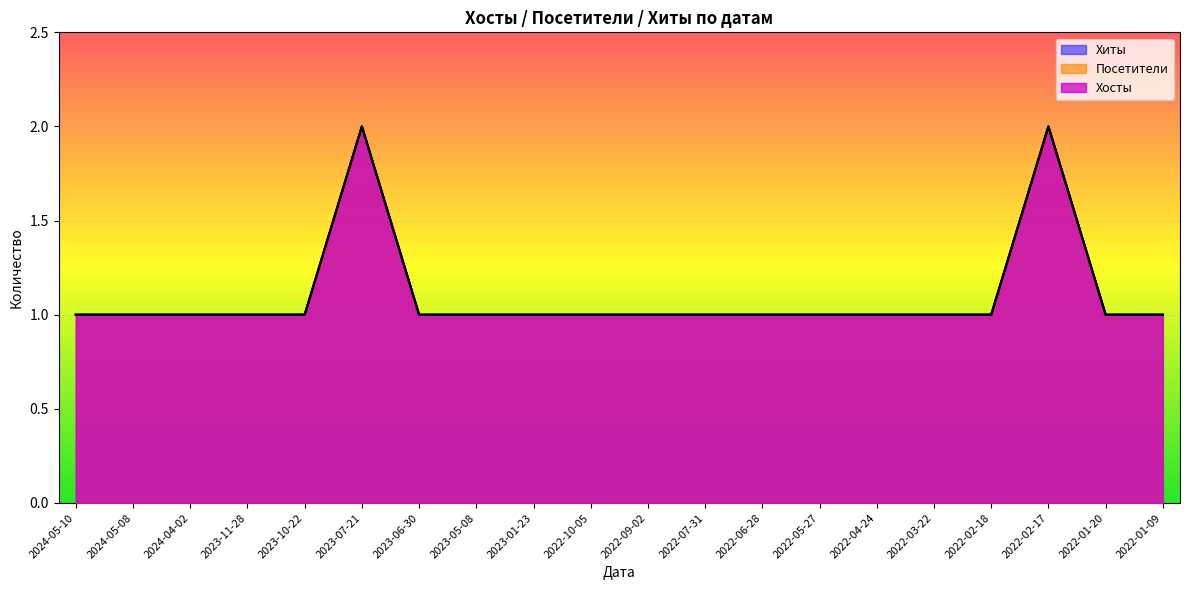

How many distinct data groups are displayed?

3